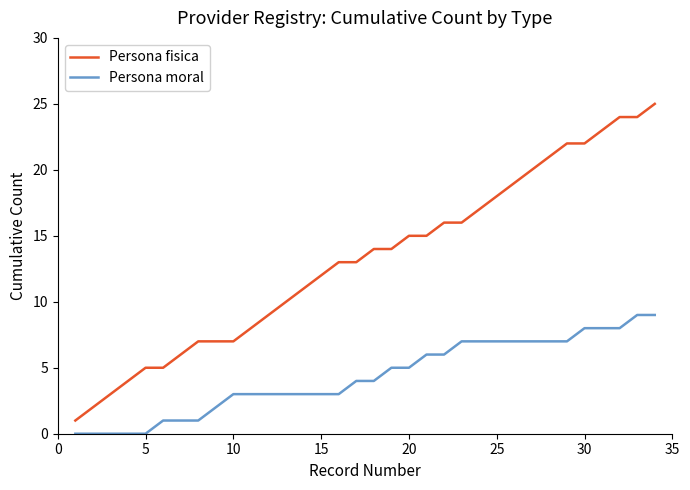

Which series has the largest total across all categories?

Persona fisica